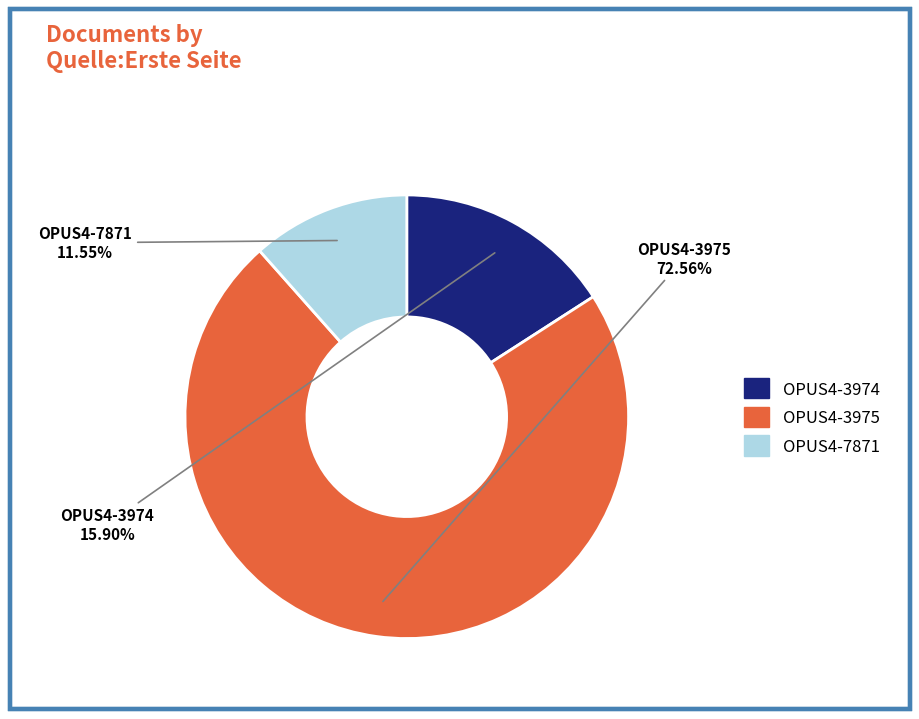

Is the sum of OPUS4-3974 and OPUS4-7871 greater than half?

No